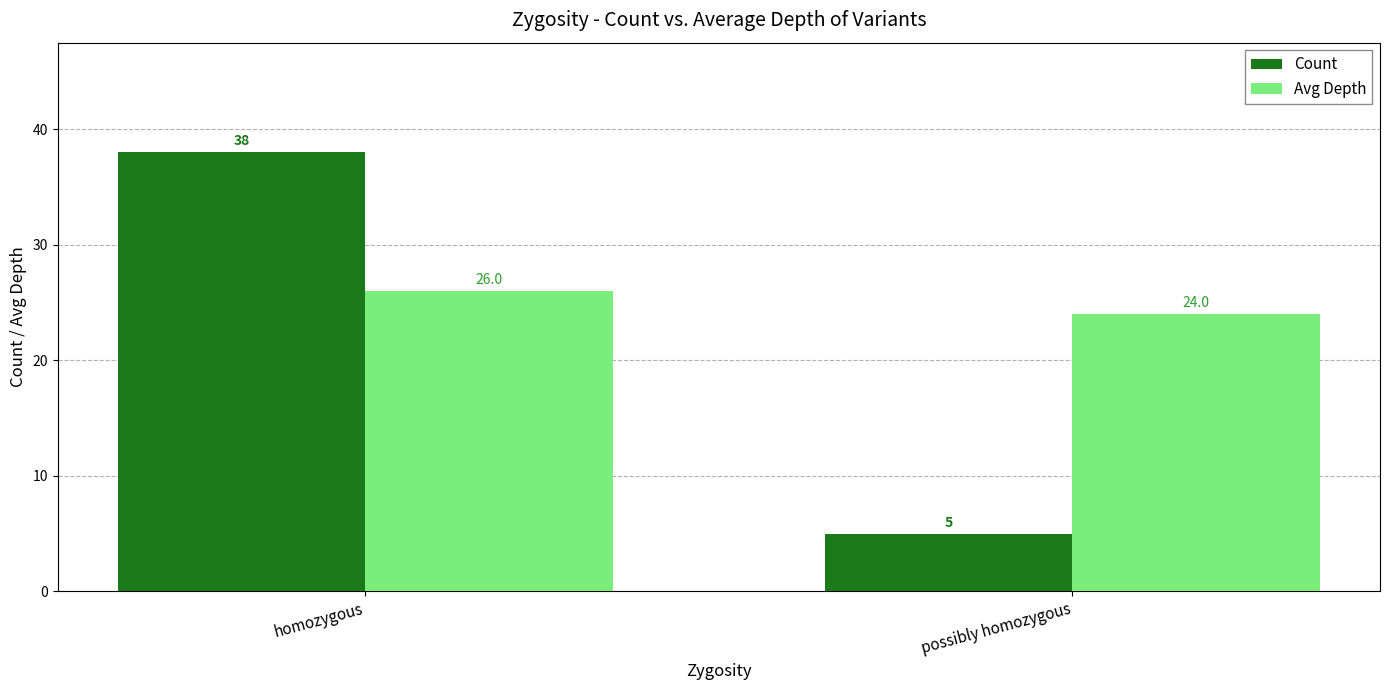

What is the value of the Avg Depth bar at the 2nd from the left?

24.0